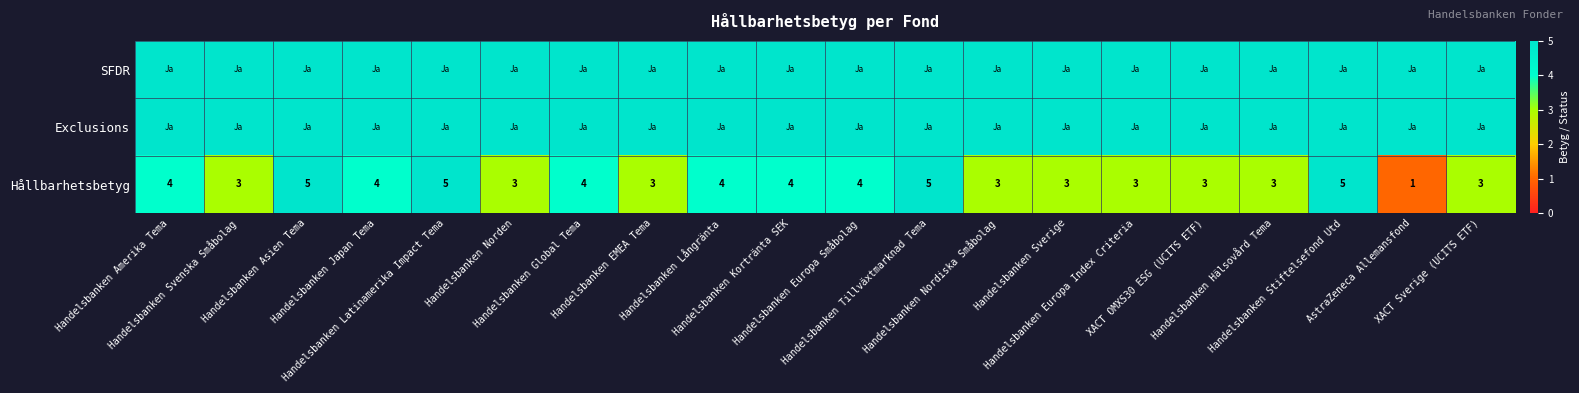

At how many categories does at least one series exceed 2?

20